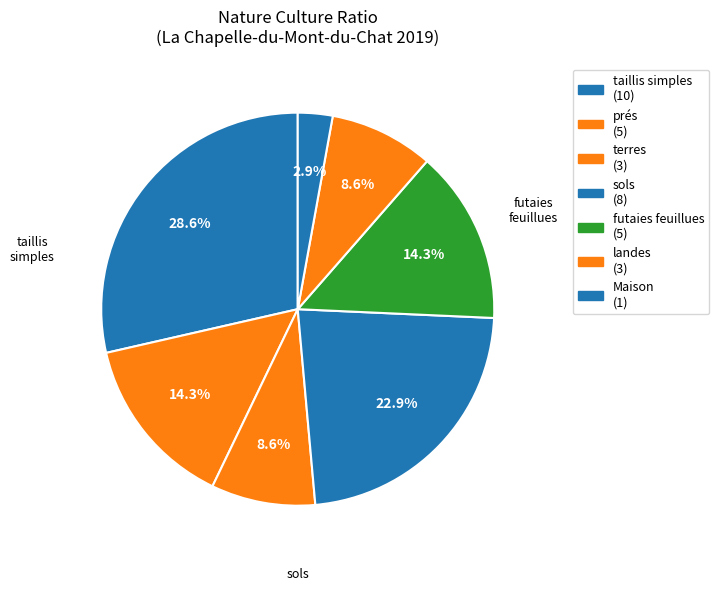

What is the smallest slice in the pie chart?

Maison